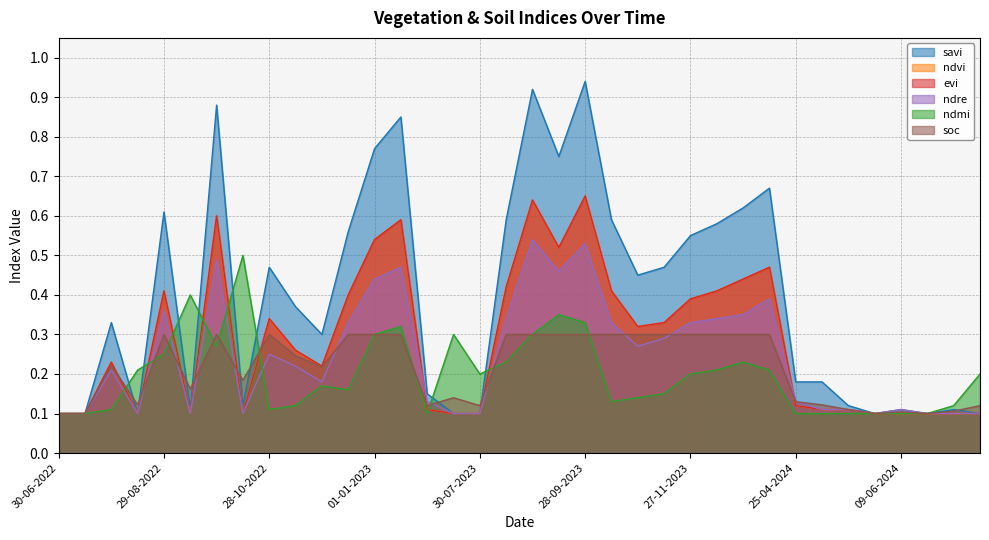

At which category is the sum across all series the highest?

28-09-2023